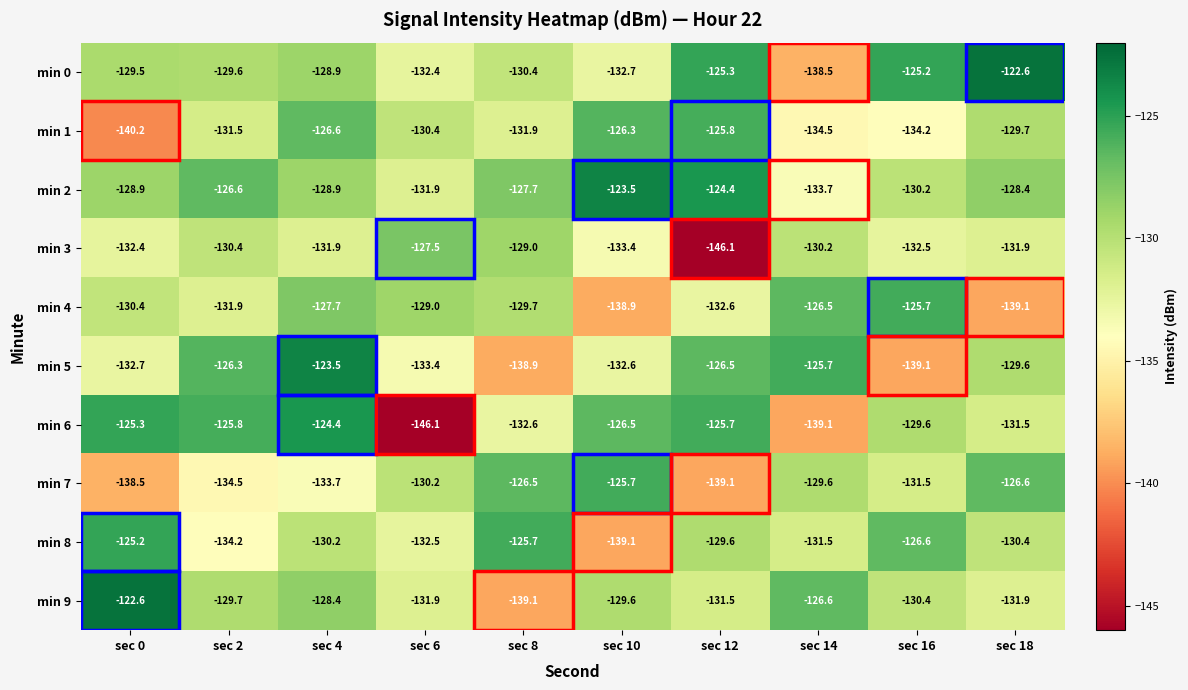

Where does the min 0 series first go above -129?

sec 4